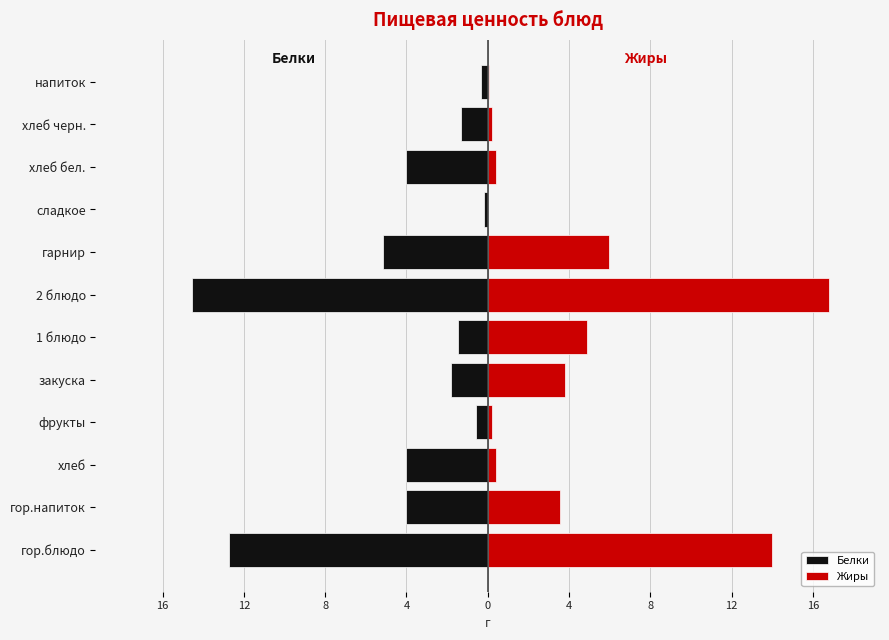

Rank the series by their maximum value, from lowest to highest.

Белки, Жиры